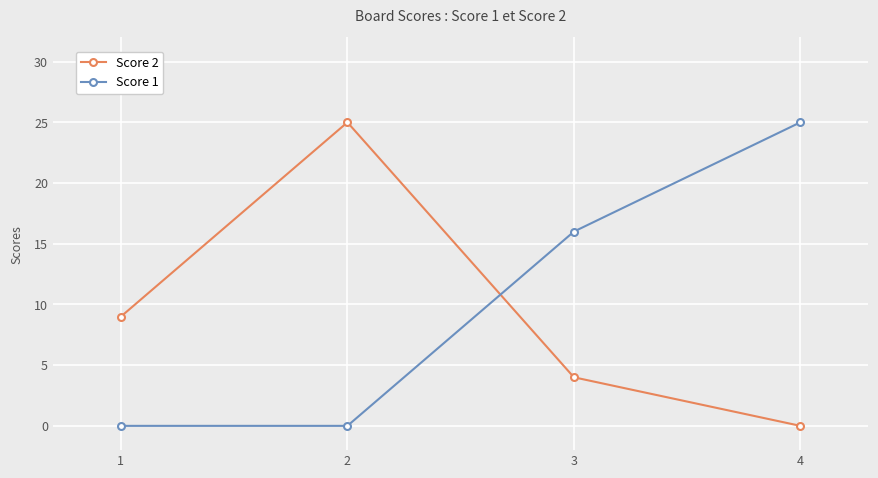

Read the Score 1 value at 4.

25